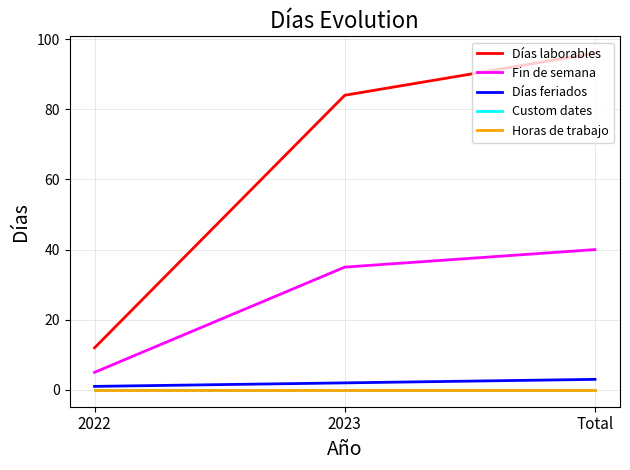

What is the label of the 1st point from the right?

Total